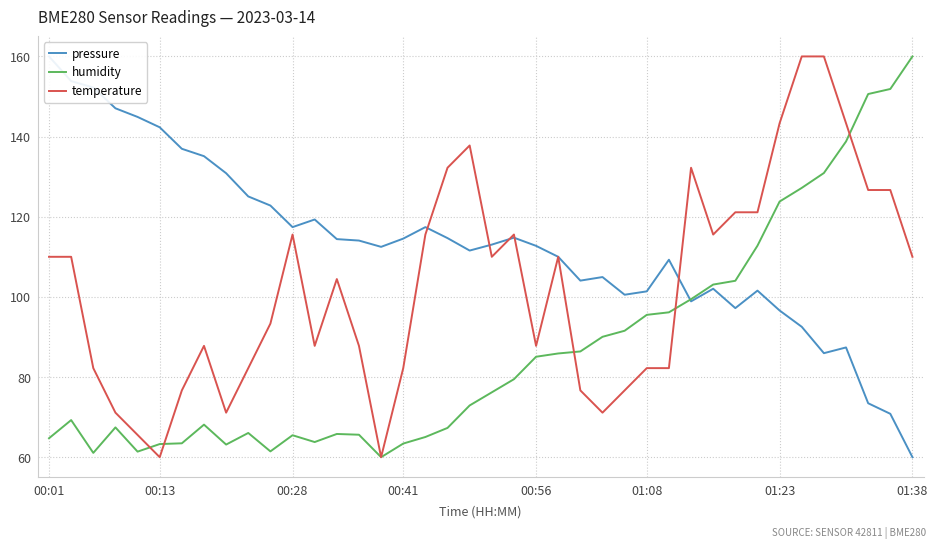

What are all the series names shown in the legend?

pressure, humidity, temperature